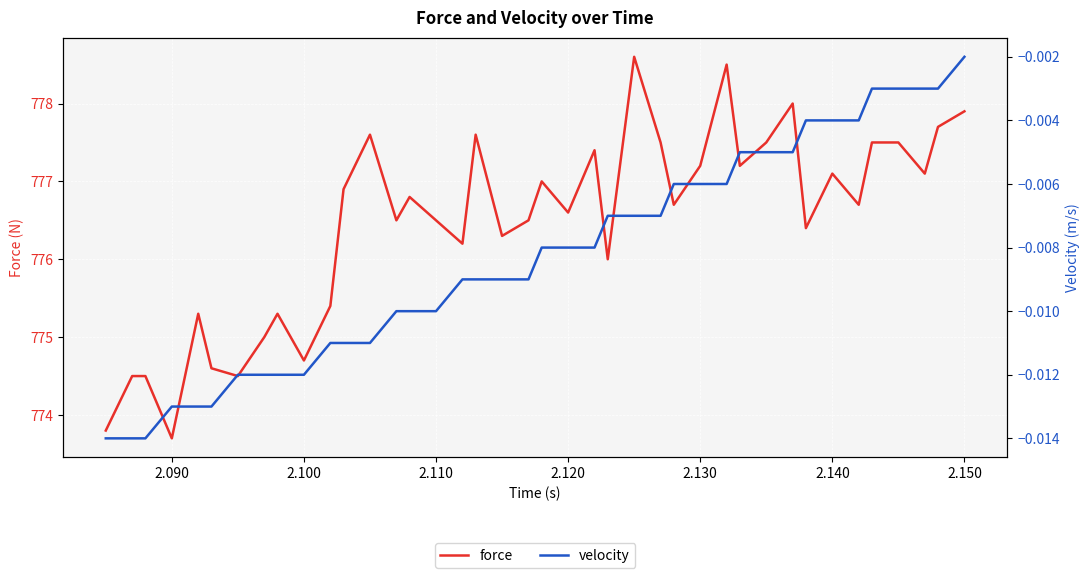

Is the value of force at 2.110 greater than the value of velocity at 11?

Yes